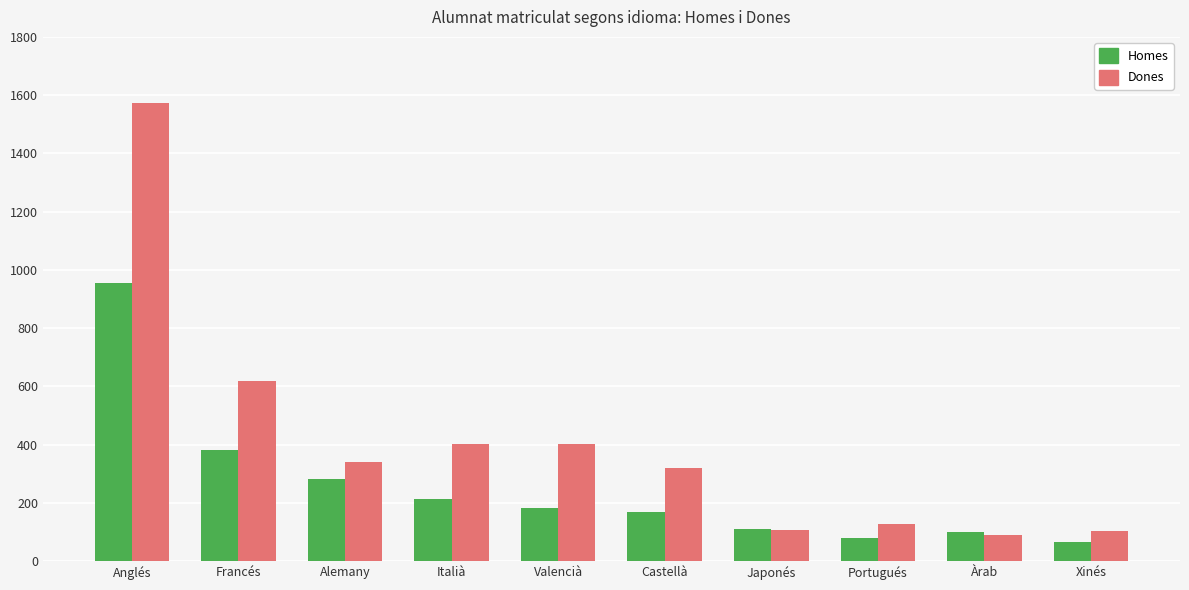

At which category is the sum across all series the highest?

Anglés